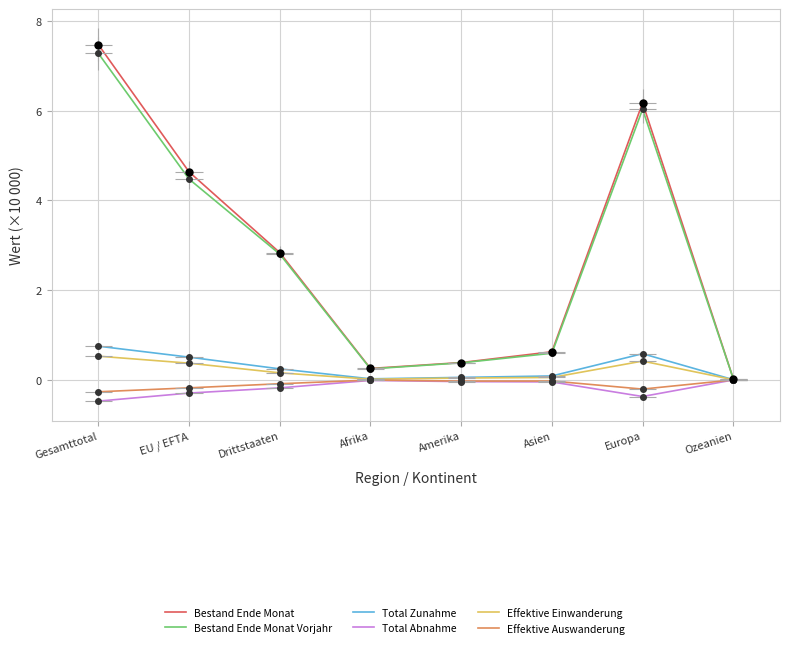

What is the total value across all series at Afrika?

0.5